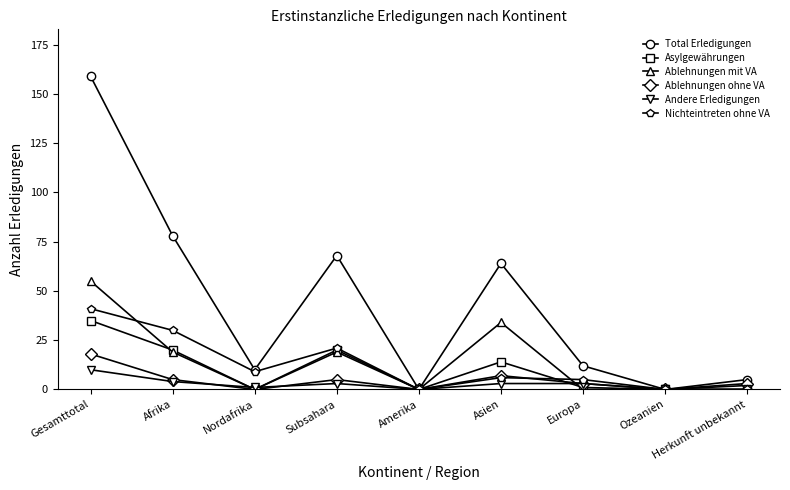

At which label is Ablehnungen ohne VA closest to 9?

Asien